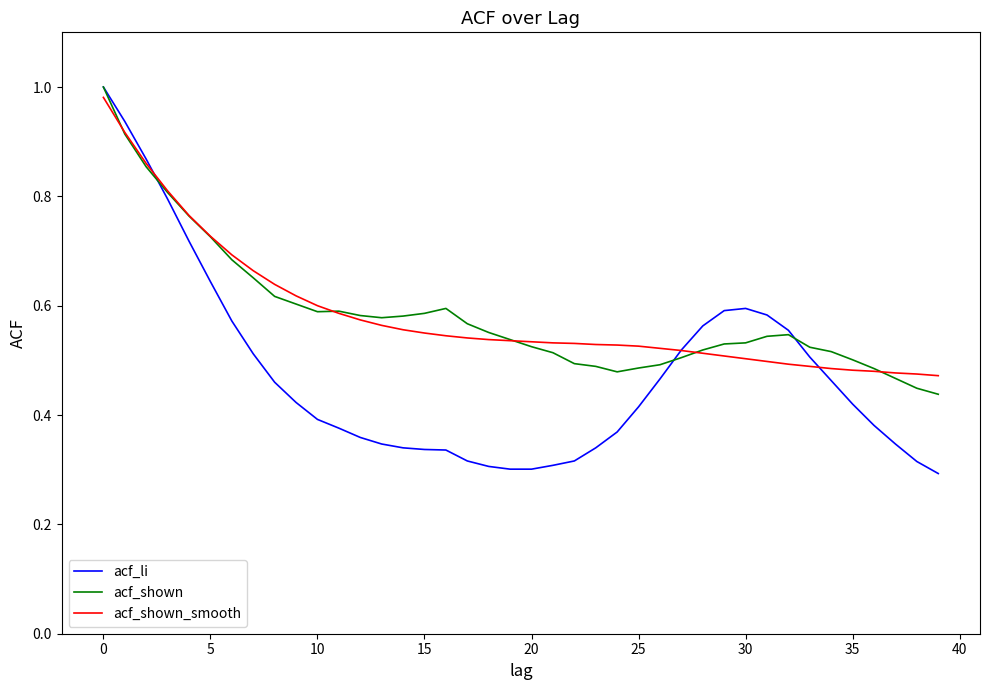

Which series has the largest range (max minus min)?

acf_li